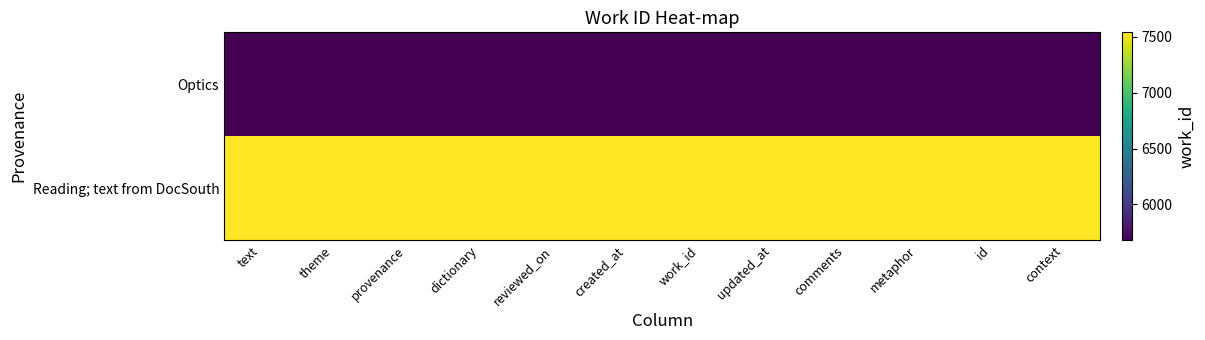

Reading left to right, list all the values displayed in this chart.

Optics: text=5681	theme=5681	provenance=5681	dictionary=5681	reviewed_on=5681	created_at=5681	work_id=5681	updated_at=5681	comments=5681	metaphor=5681	id=5681	context=5681
Reading; text from DocSouth: text=7541	theme=7541	provenance=7541	dictionary=7541	reviewed_on=7541	created_at=7541	work_id=7541	updated_at=7541	comments=7541	metaphor=7541	id=7541	context=7541